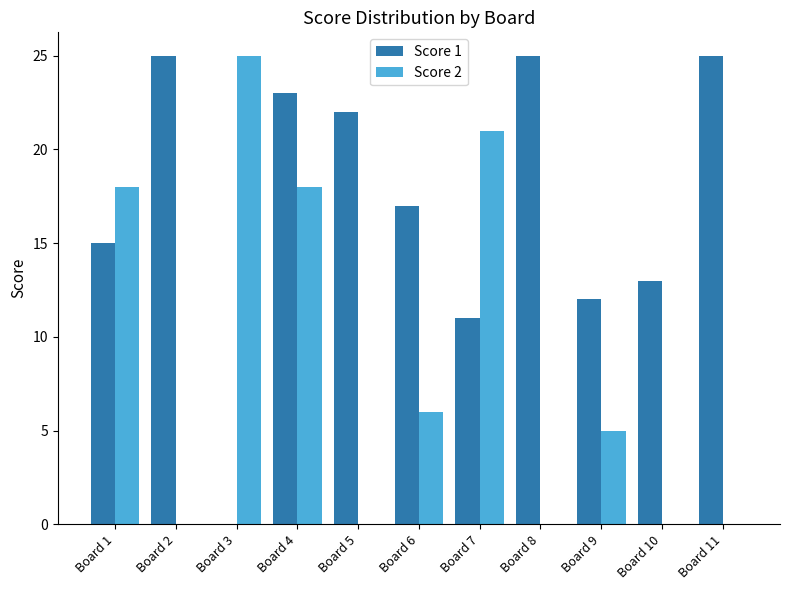

Is the value of Score 2 at Board 7 greater than the value of Score 1 at Board 5?

No